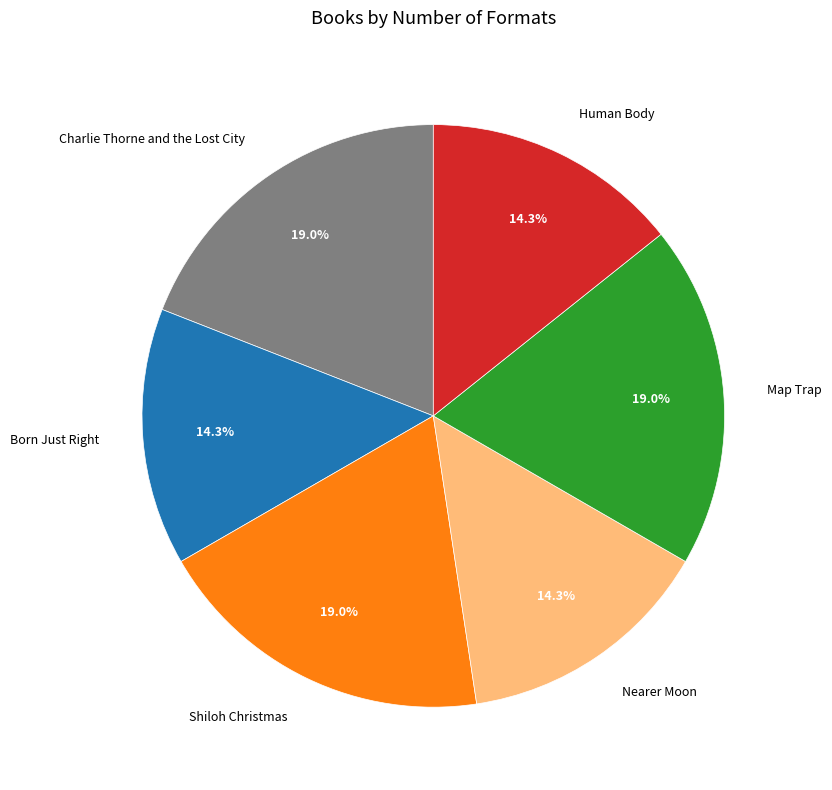

How much of the chart is everything except Nearer Moon?

85.7%